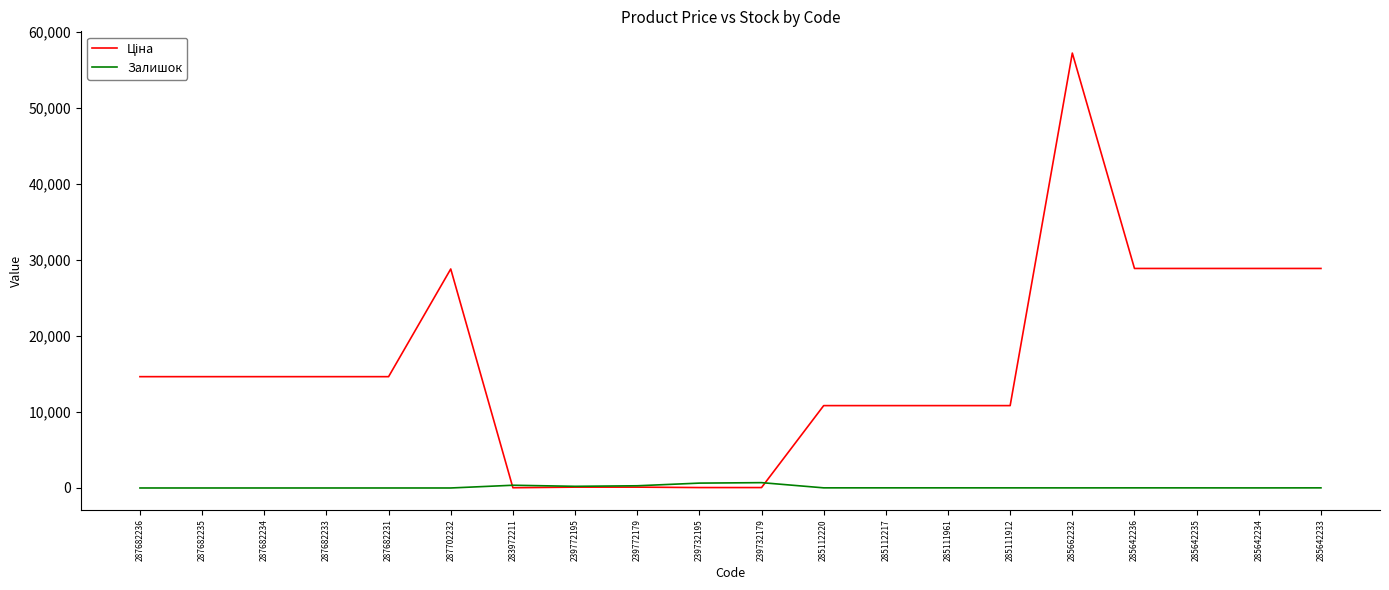

What is the difference between the maximum and minimum values in the Залишок series?

702.0